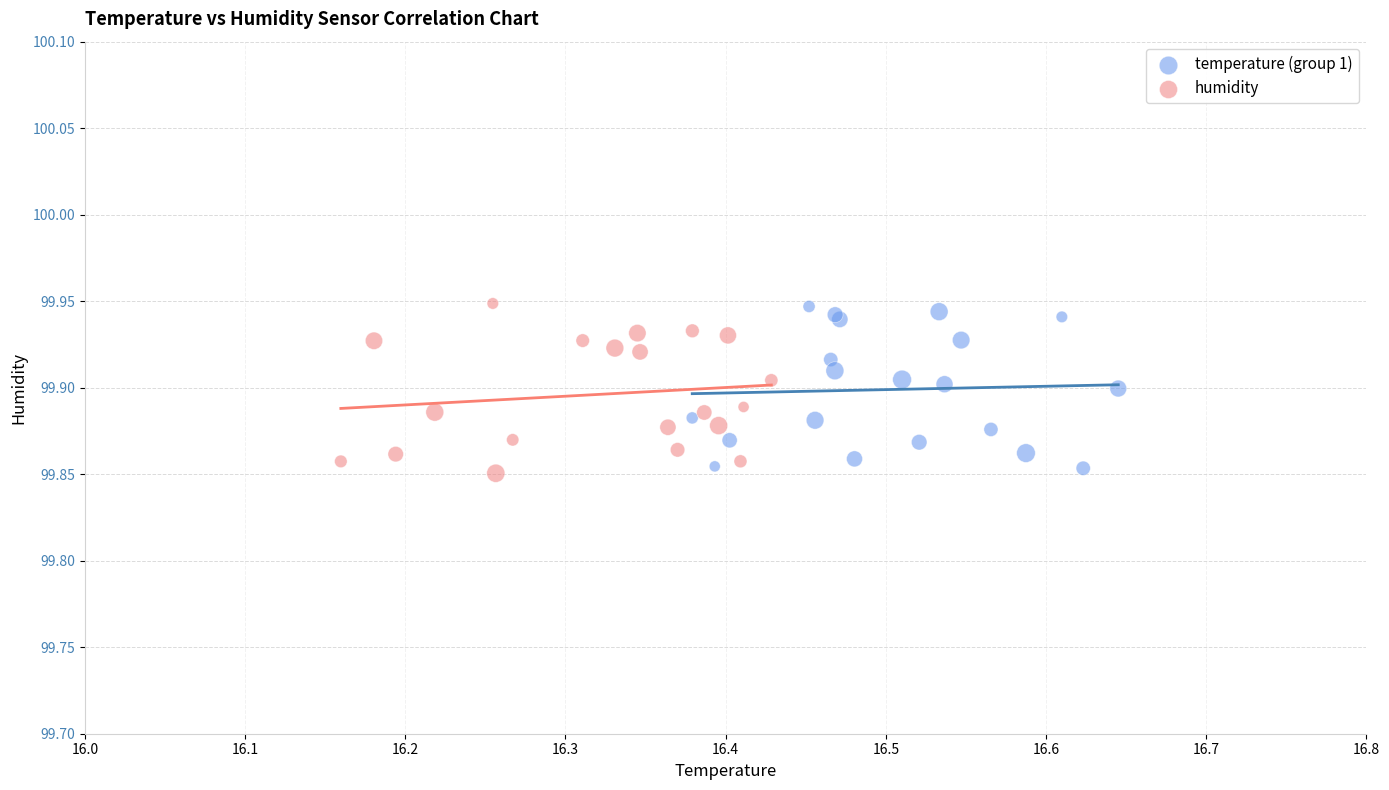

What are all the series names shown in the legend?

temperature (group 1), humidity